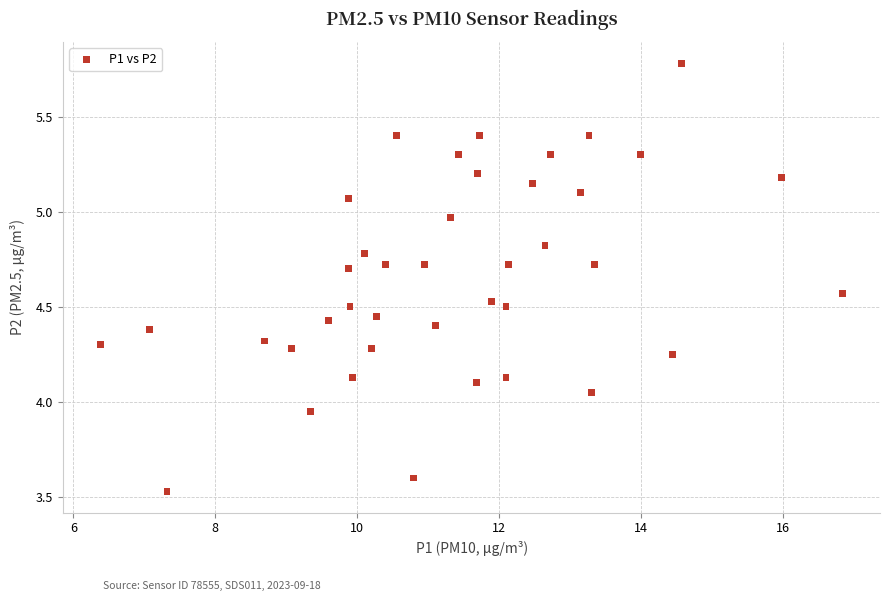

What is the range of X values (max minus min)?

10.5